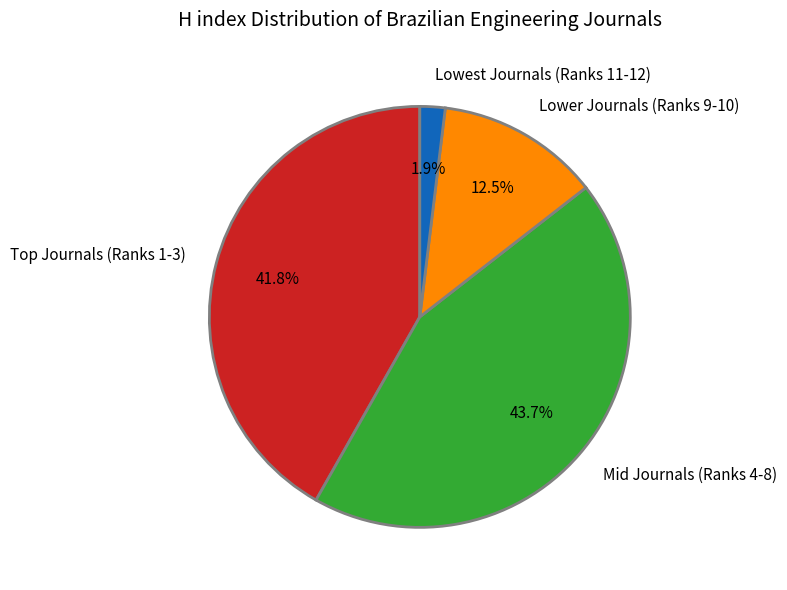

Is there a majority slice in this chart?

No